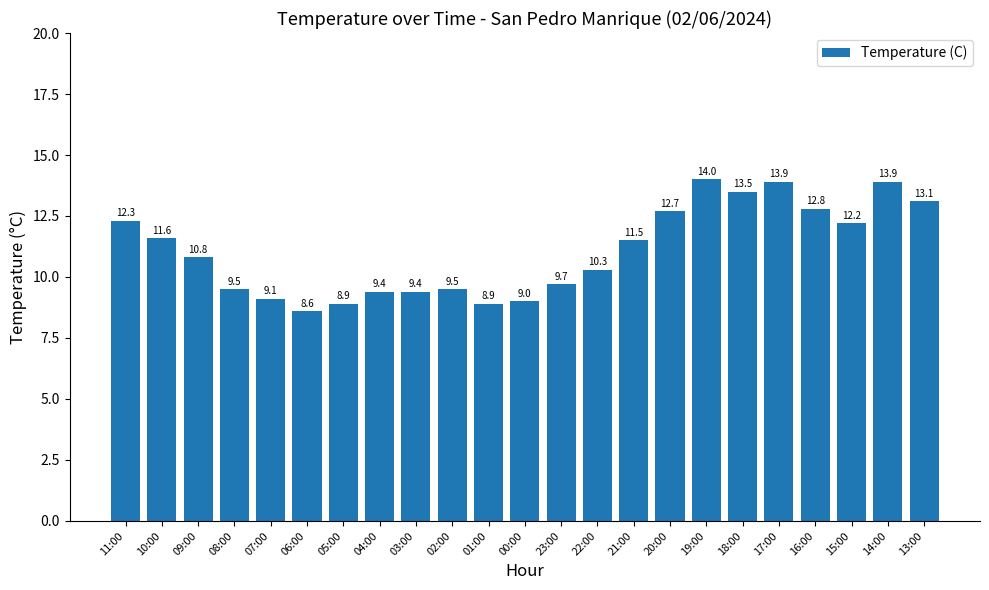

What is the value of the 3rd bar from the left?

10.8